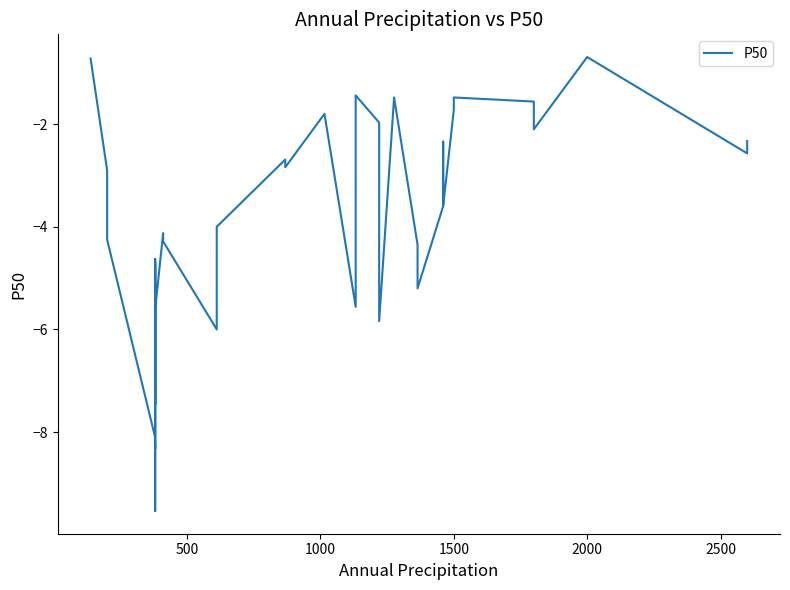

What is the difference between the maximum and minimum values?

8.8